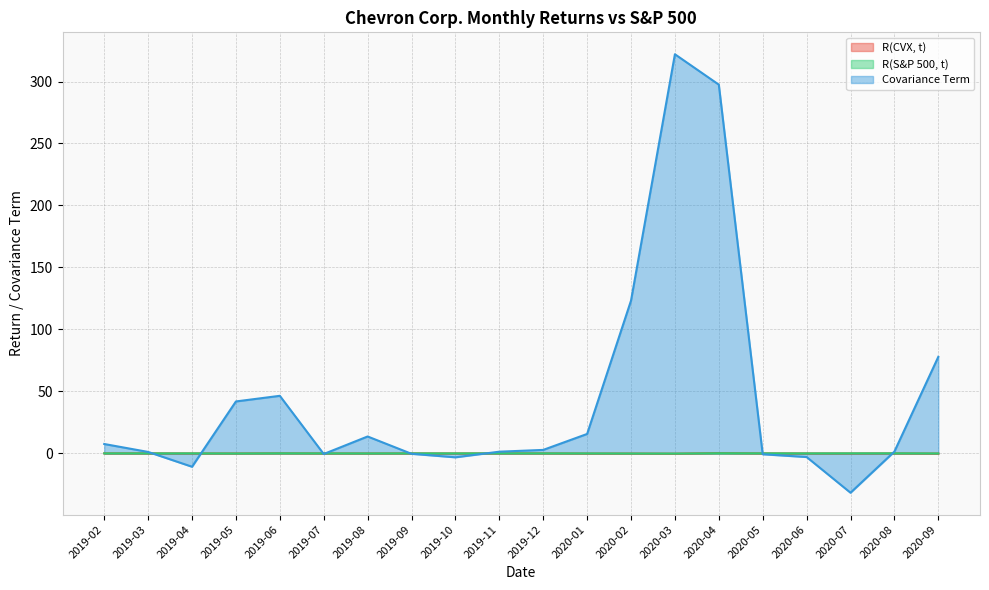

In Covariance Term, how many points are higher than both neighbors (excluding endpoints)?

3